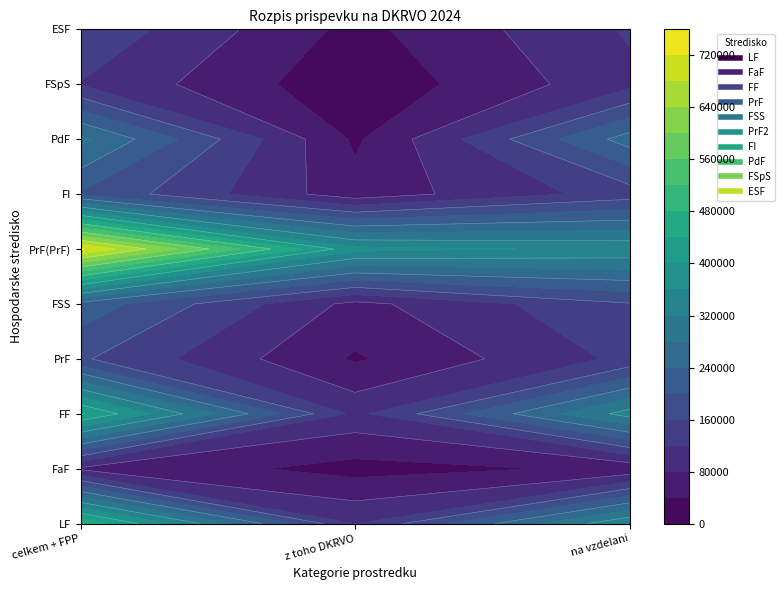

How many distinct data groups are displayed?

10